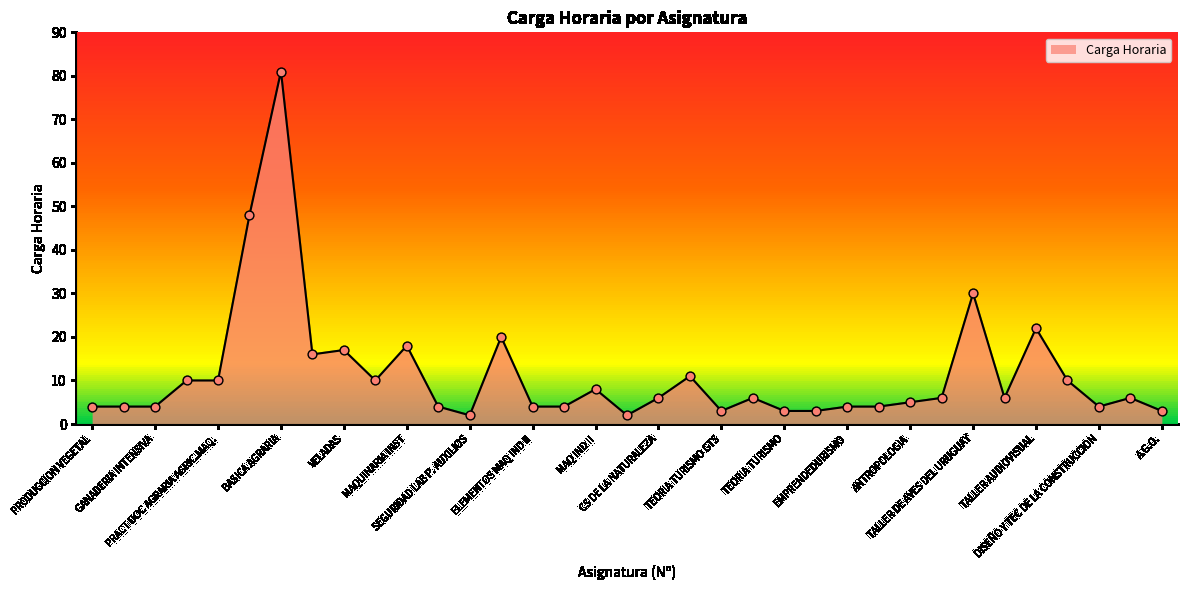

What is the greatest value displayed?

81